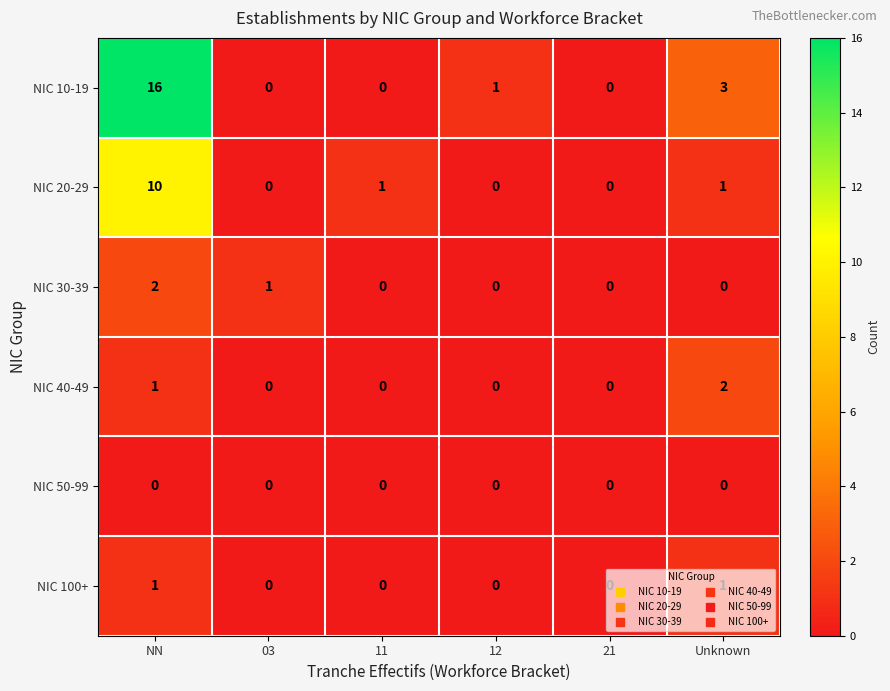

At how many categories does at least one series exceed 8?

1